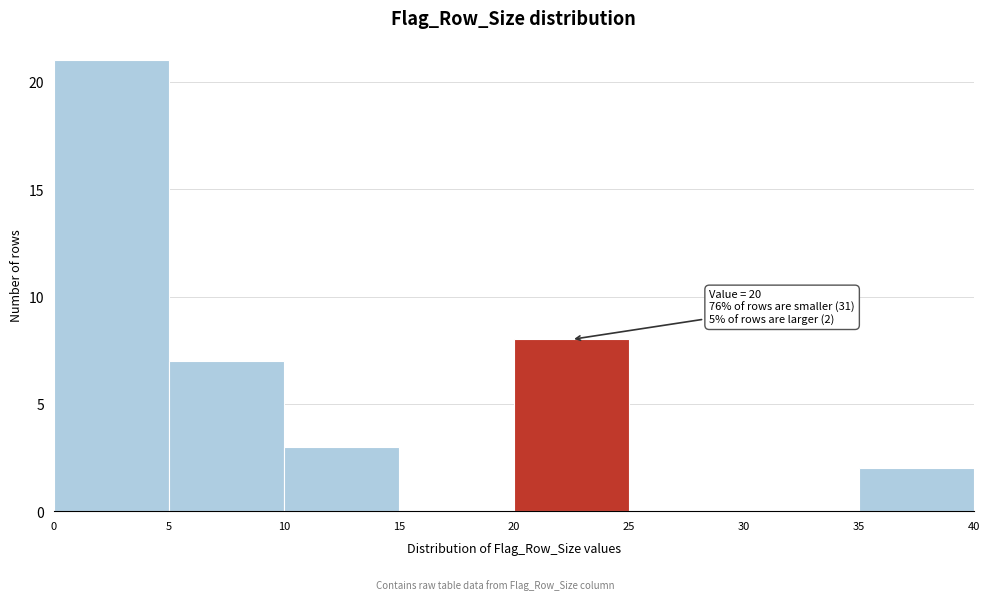

Which range on the x-axis has the tallest bar?

0 to 5